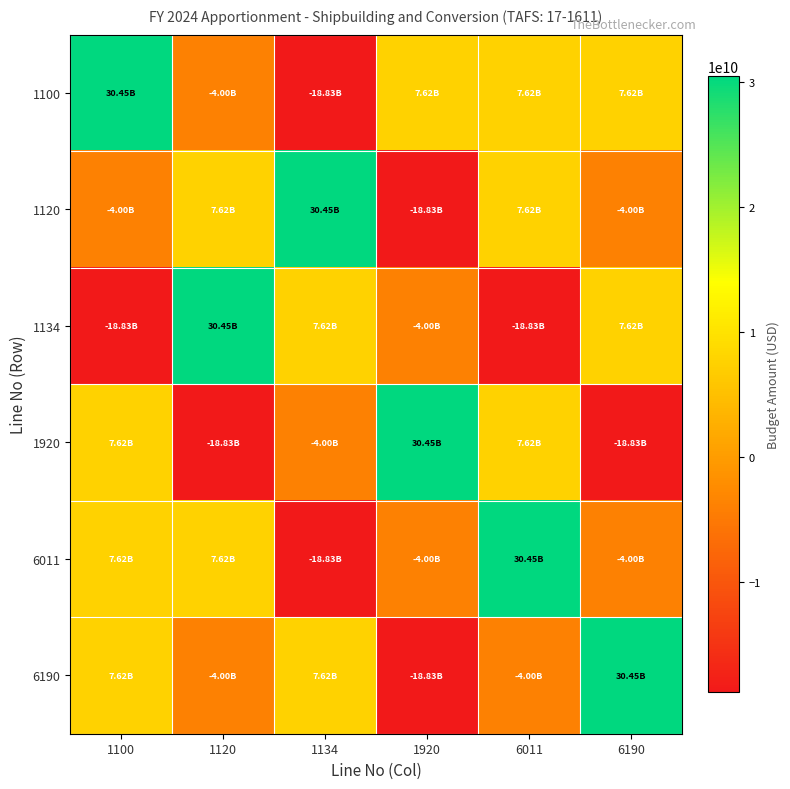

Reading left to right, extract all data points from this chart.

1100: 1100=30445386000	1120=-4001473000	1134=-18825366681	1920=7618546319	6011=7618546319	6190=7618546319
1120: 1100=-4001473000	1120=7618546319	1134=30445386000	1920=-18825366681	6011=7618546319	6190=-4001473000
1134: 1100=-18825366681	1120=30445386000	1134=7618546319	1920=-4001473000	6011=-18825366681	6190=7618546319
1920: 1100=7618546319	1120=-18825366681	1134=-4001473000	1920=30445386000	6011=7618546319	6190=-18825366681
6011: 1100=7618546319	1120=7618546319	1134=-18825366681	1920=-4001473000	6011=30445386000	6190=-4001473000
6190: 1100=7618546319	1120=-4001473000	1134=7618546319	1920=-18825366681	6011=-4001473000	6190=30445386000